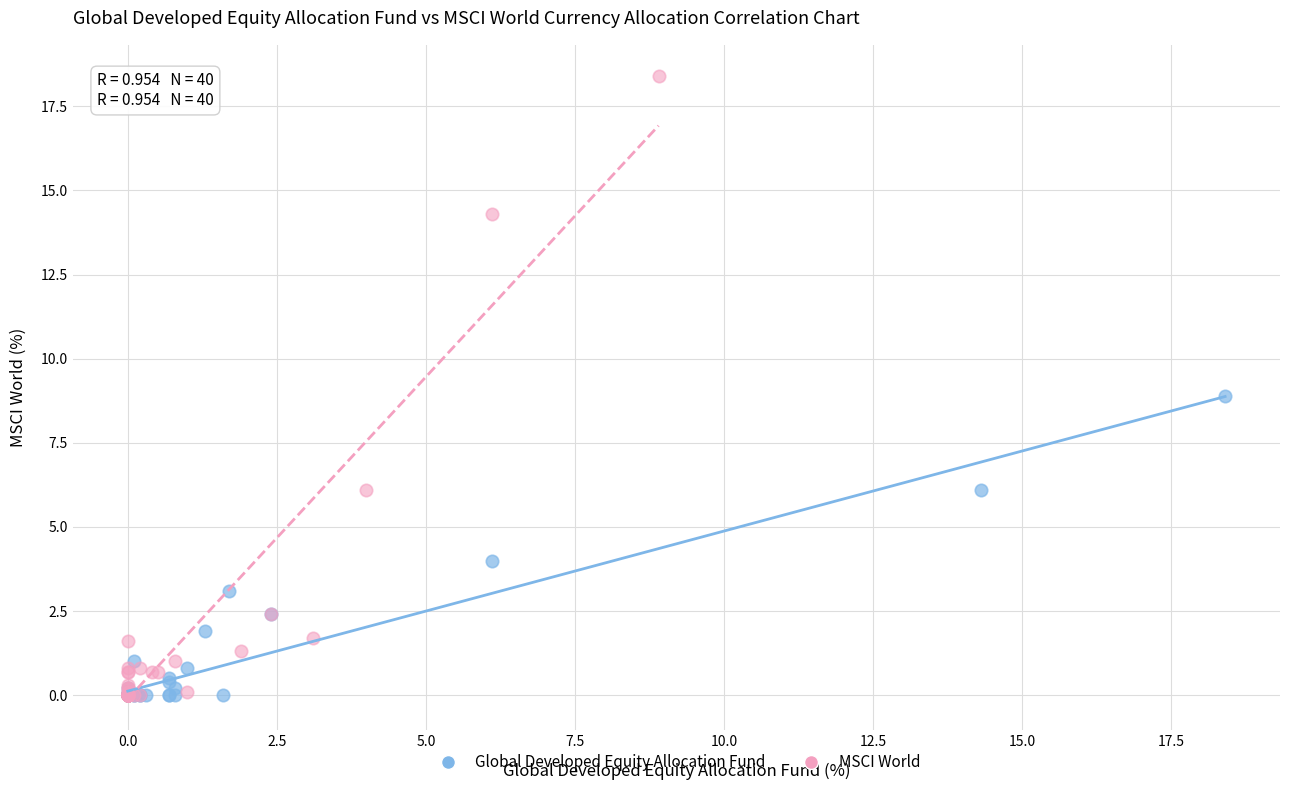

Which series reaches the maximum Y coordinate?

MSCI World